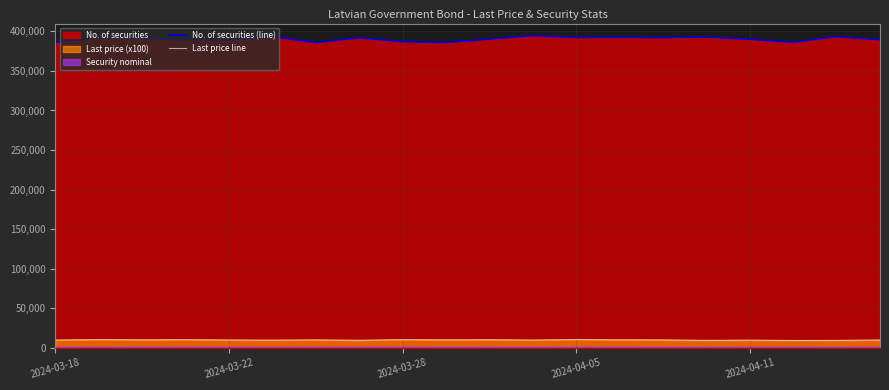

What is the smallest value displayed?

8977.9